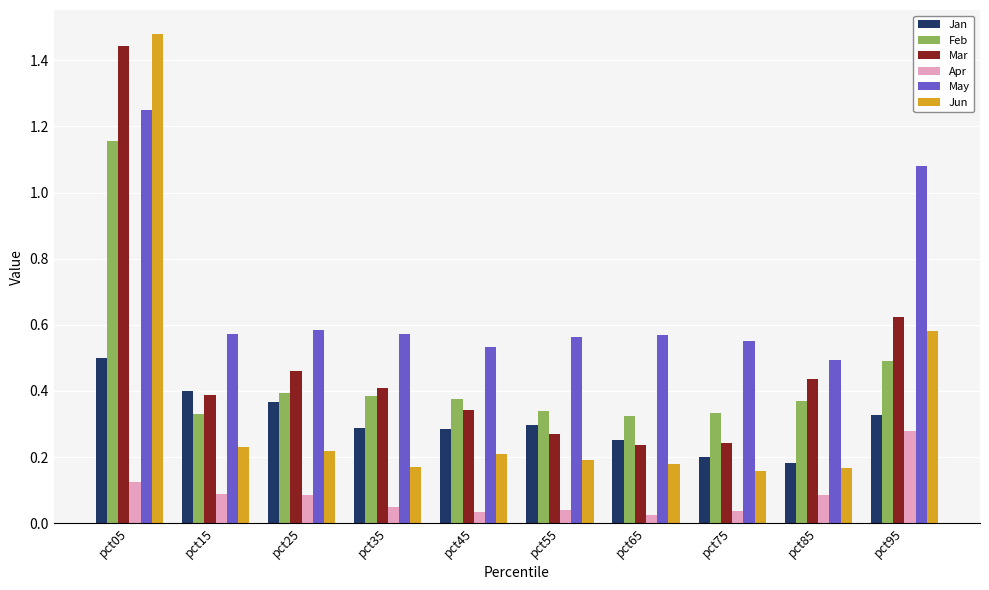

What is the difference between the maximum and minimum values in the Feb series?

0.8